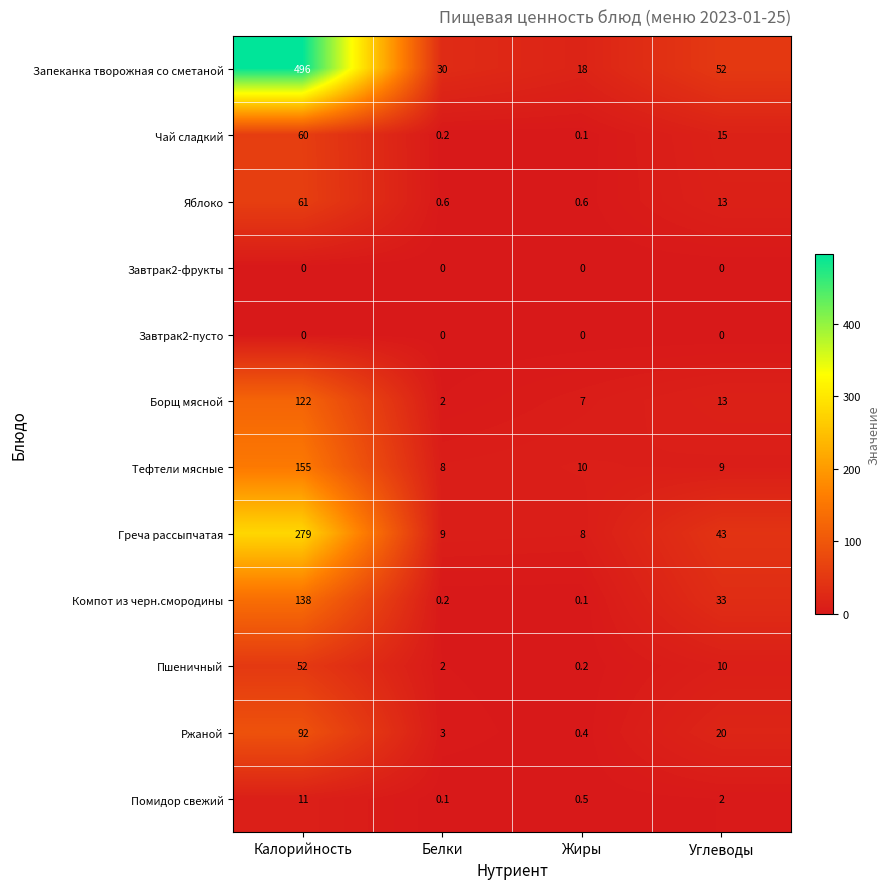

At which label does Ржаной first exceed 20?

Калорийность